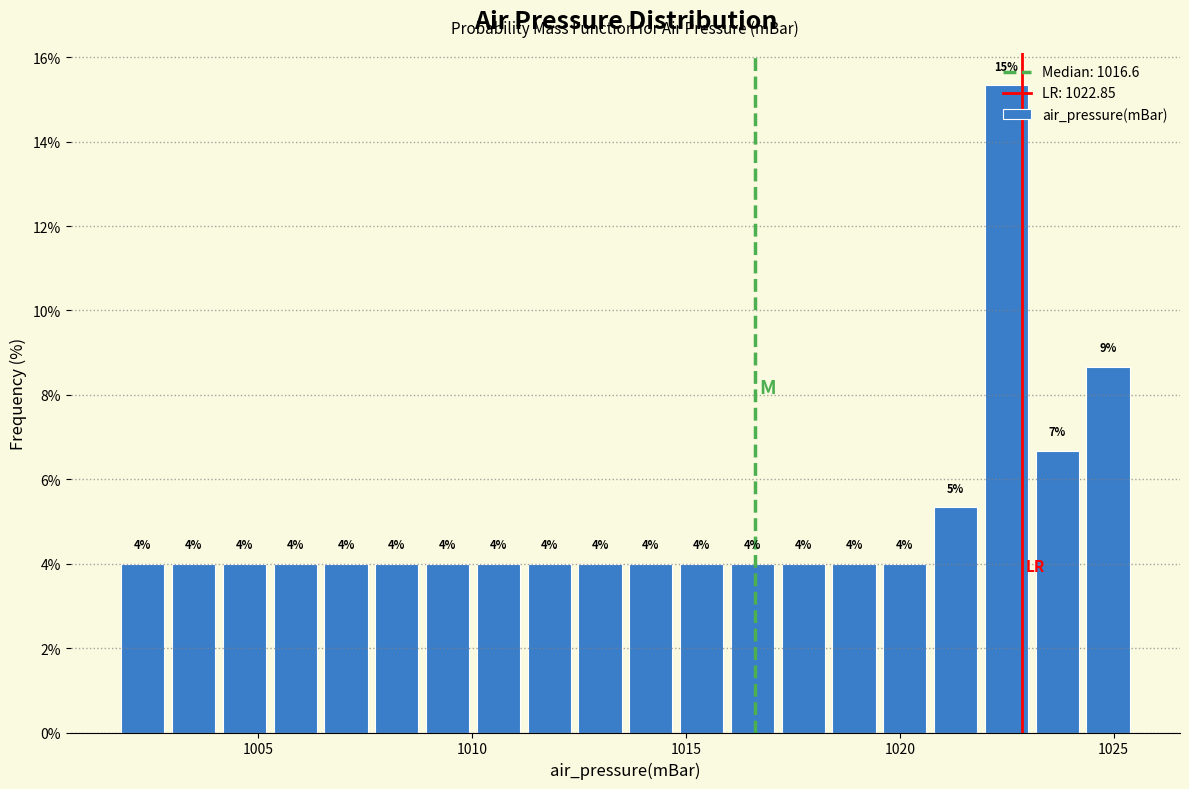

Read against the x-axis, roughly where is the centre of the tallest bar?

1022.5